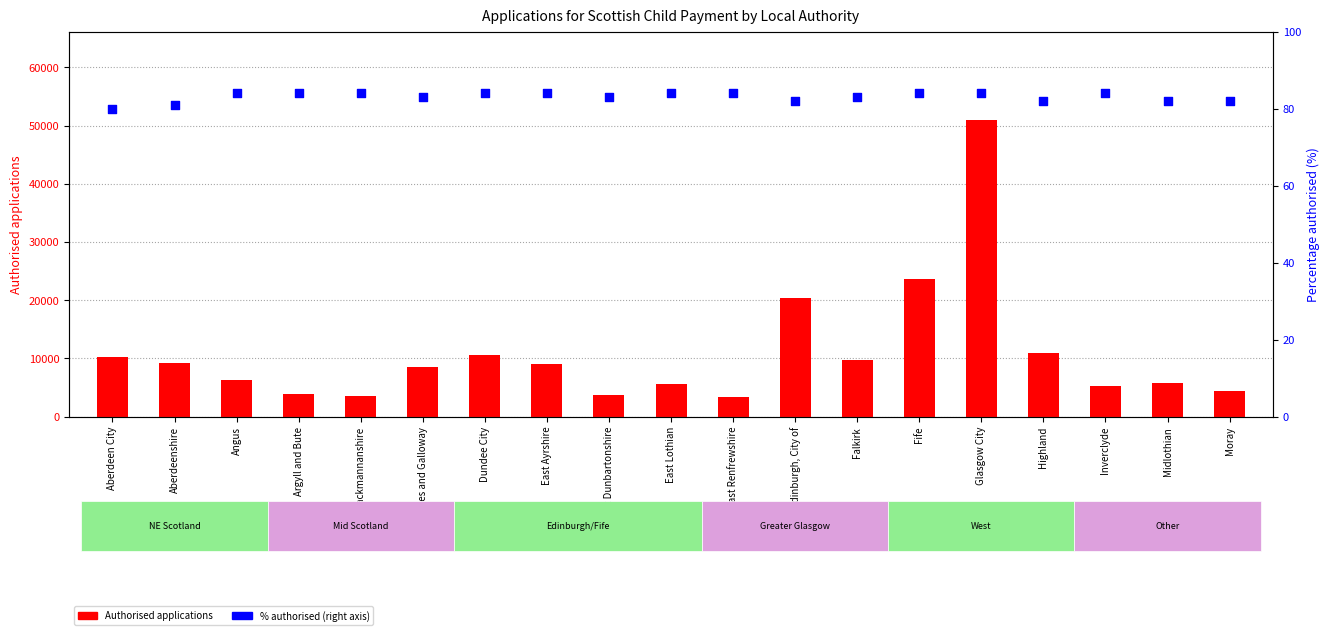

At how many categories does at least one series exceed 21750?

2